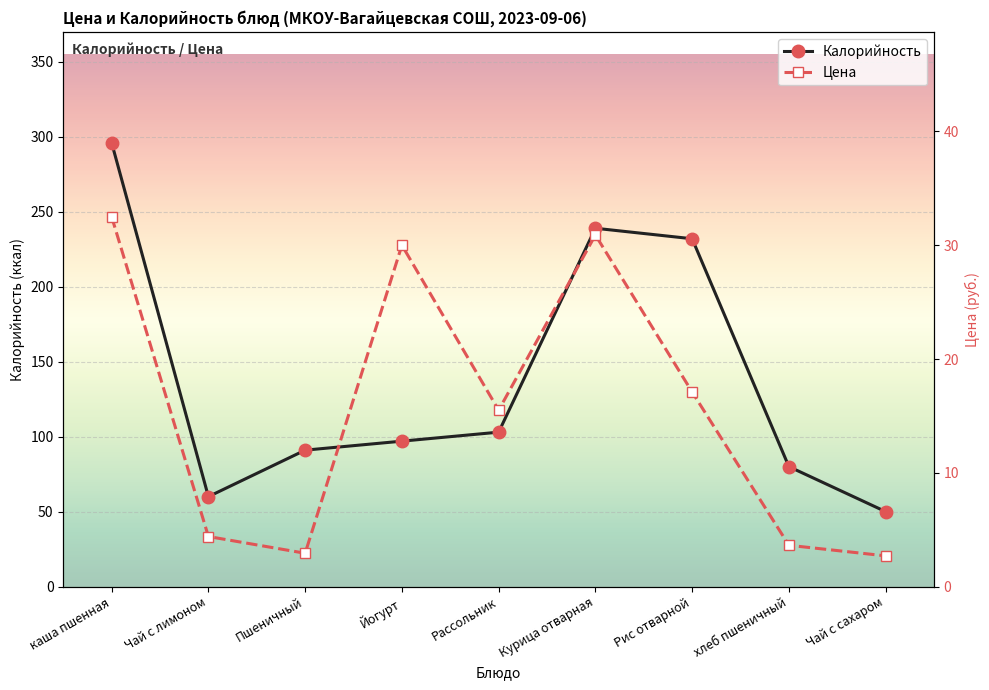

True or false: Цена has more than 2 points higher than both neighbors.

False